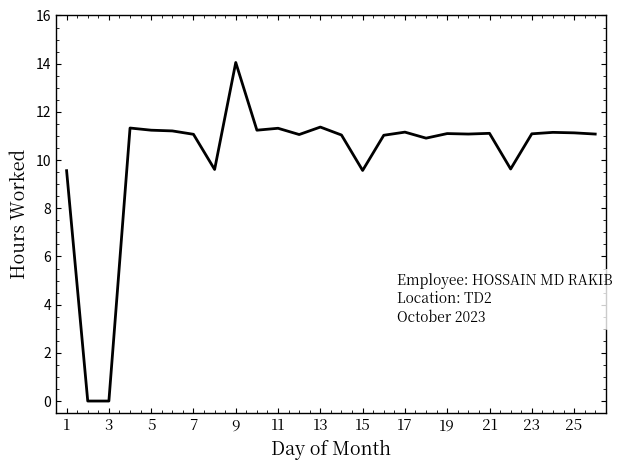

Is this an area chart (filled region under the line)?

No